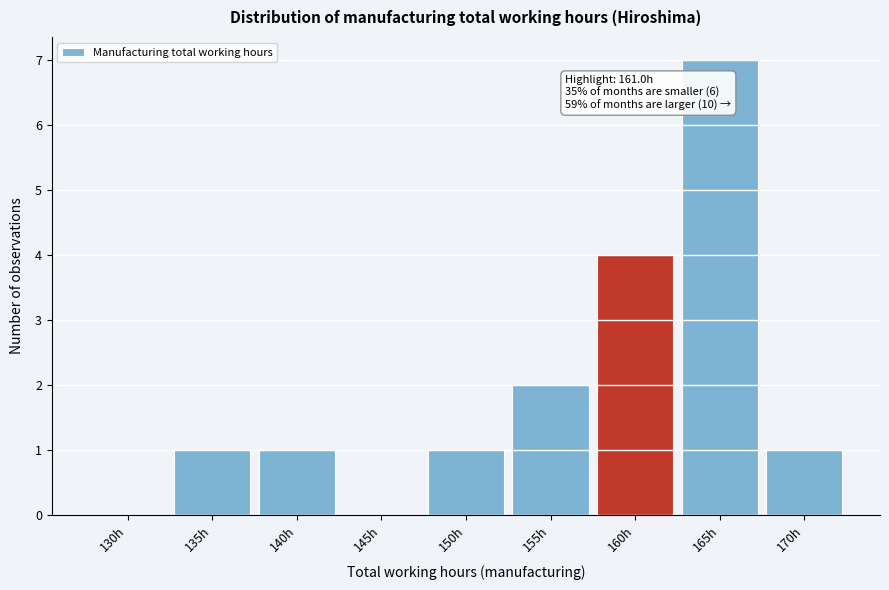

What is the sum of all values?

17